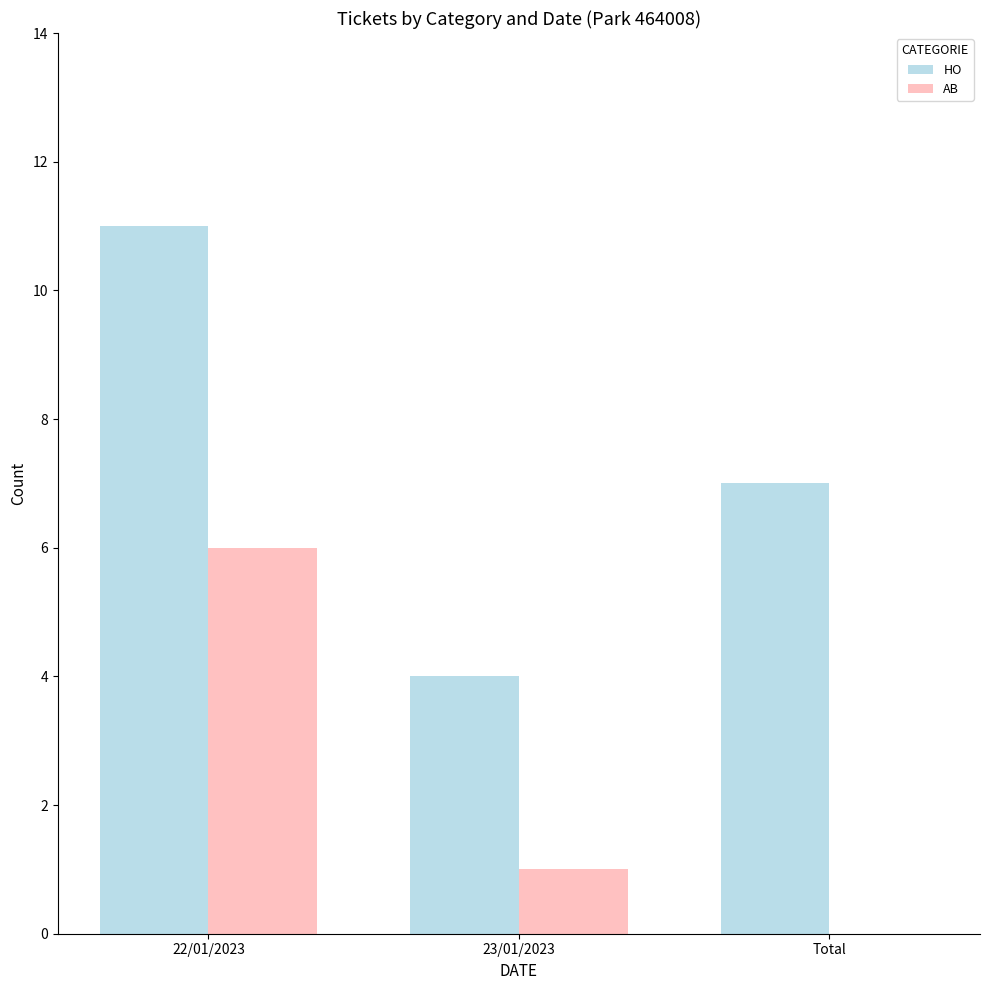

Does the chart contain stacked bars?

No